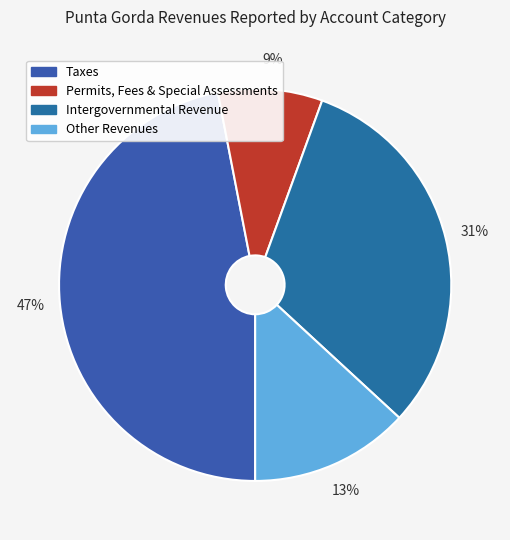

What percentage is the Other Revenues slice, to the nearest percent?

13%